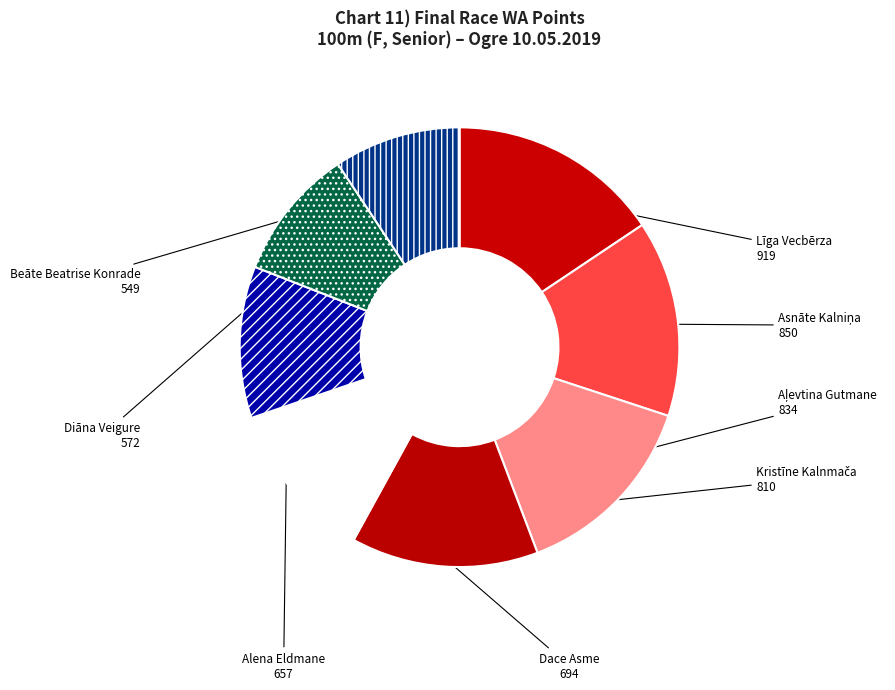

Is the sum of Diāna Veigure and Dace Asme greater than half?

No